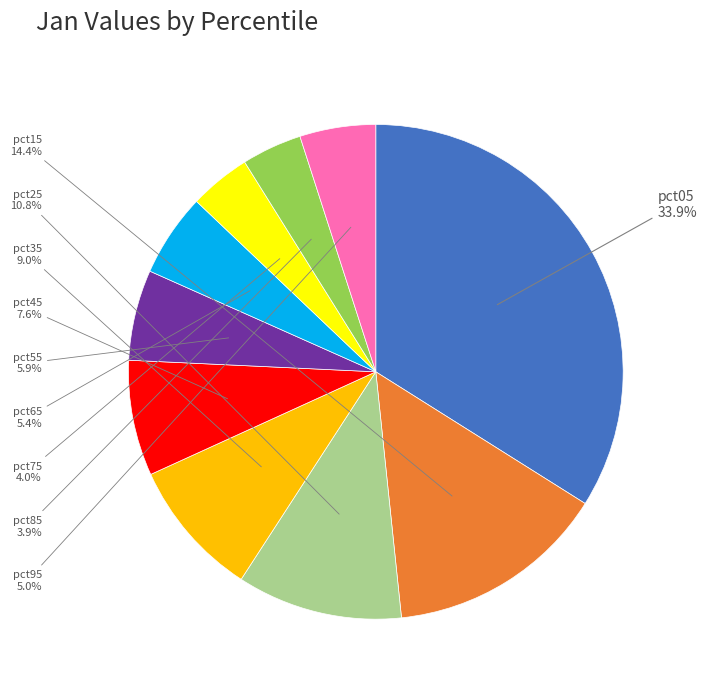

Does any single category account for the majority?

No